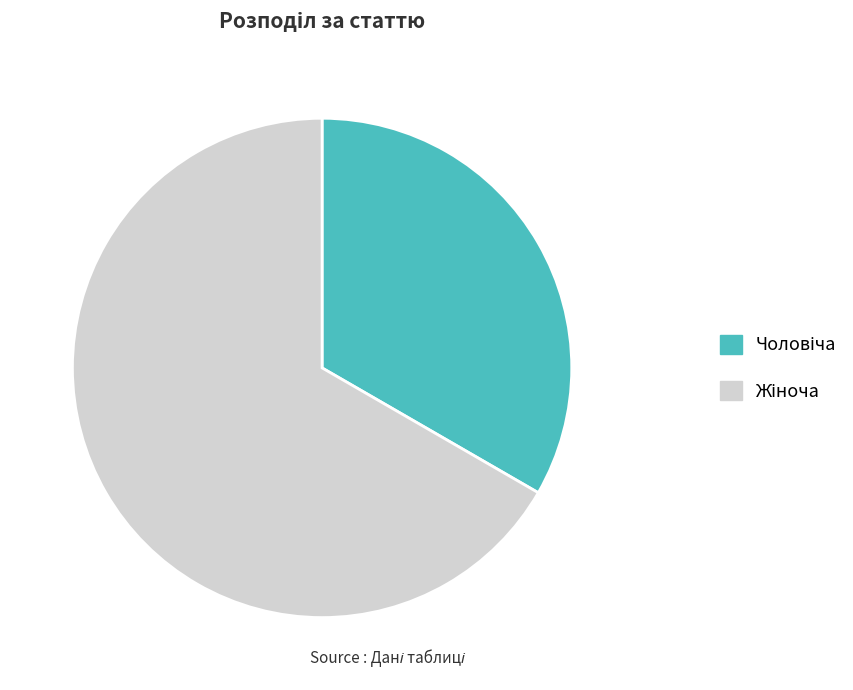

Is there a majority slice in this chart?

Yes